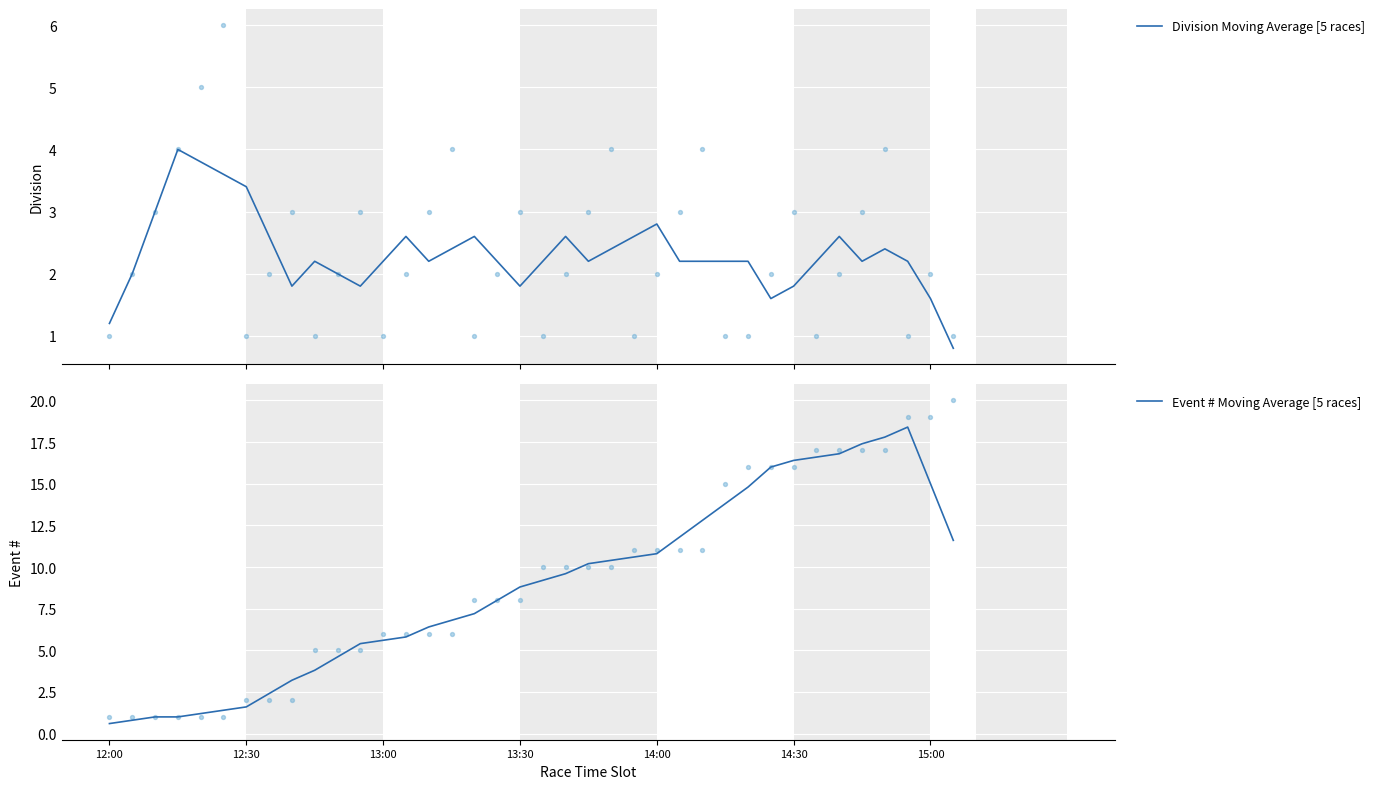

What are all the series names shown in the legend?

Division Moving Average [5 races], Event # Moving Average [5 races]